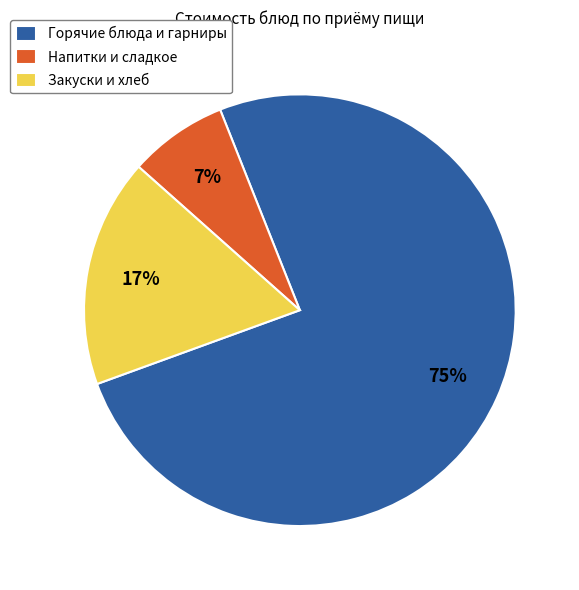

To the nearest percent, what is the combined percentage of Горячие блюда и гарниры and Закуски и хлеб?

93%